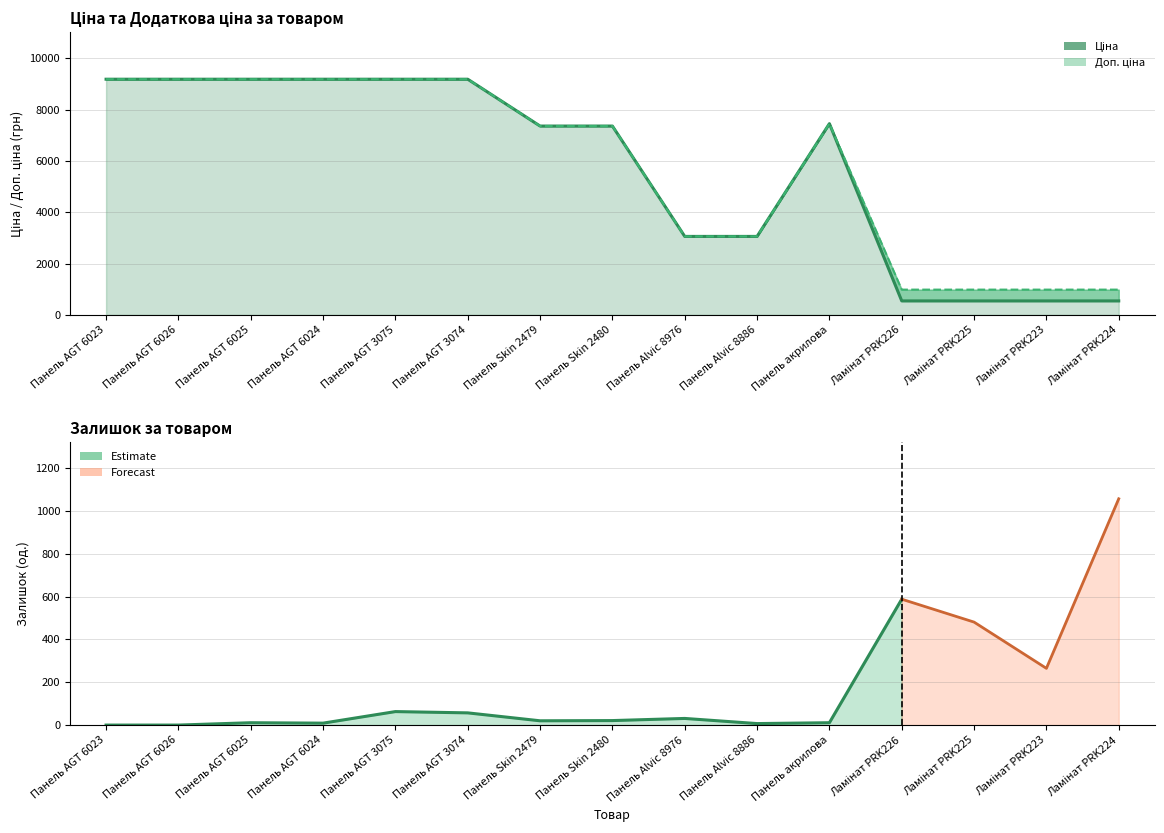

Where does the Ціна series first go above 7360?

Панель AGT 6023